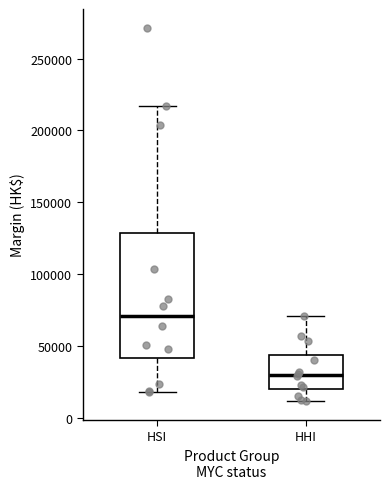

Which box's median line is the lowest?

HHI